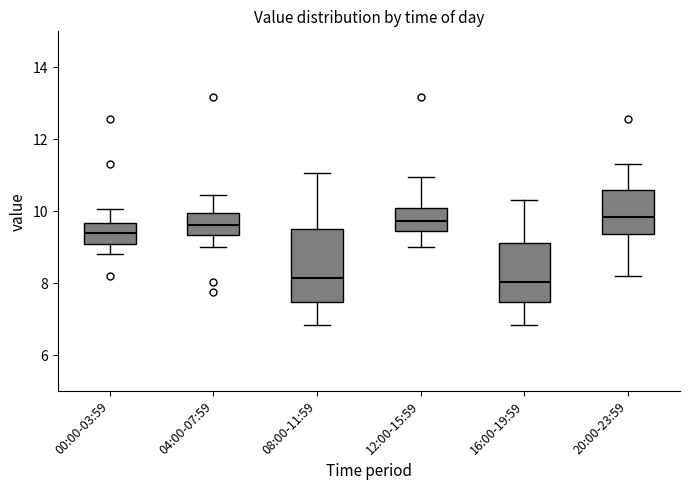

Comparing the boxes themselves (not the whiskers), which one is the tallest?

08:00-11:59